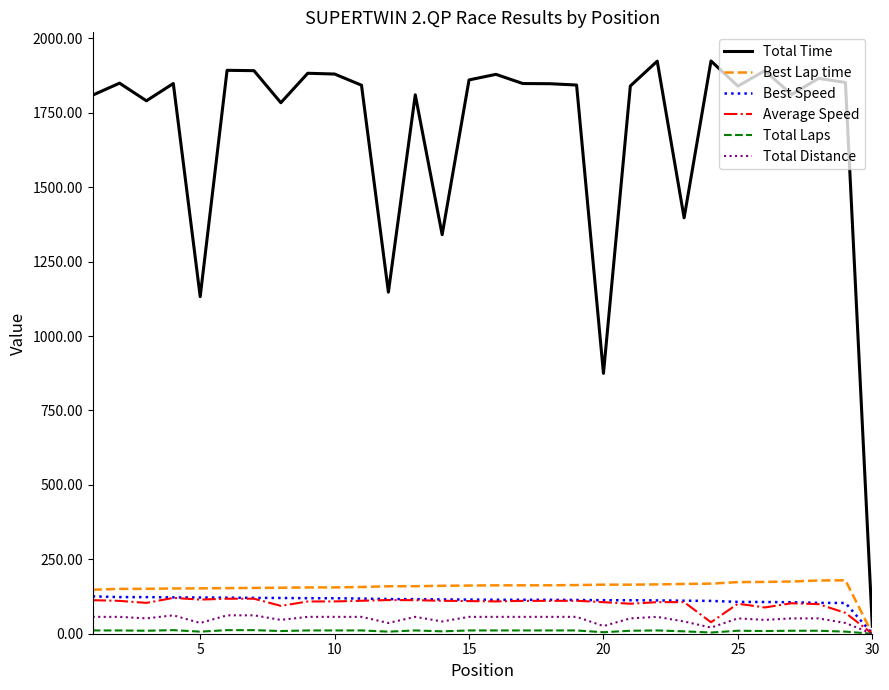

Count the number of categories in the chart.

30